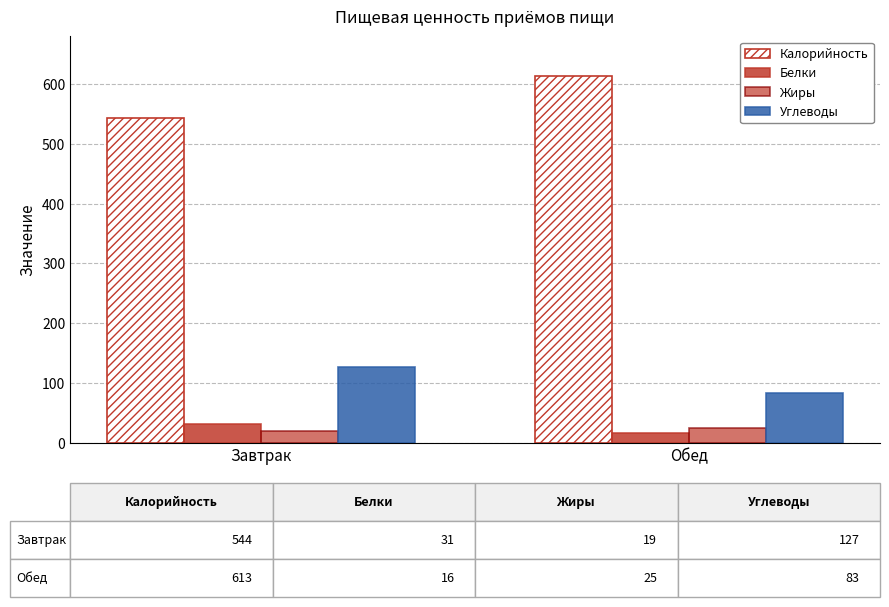

How many bars are there in each group?

4